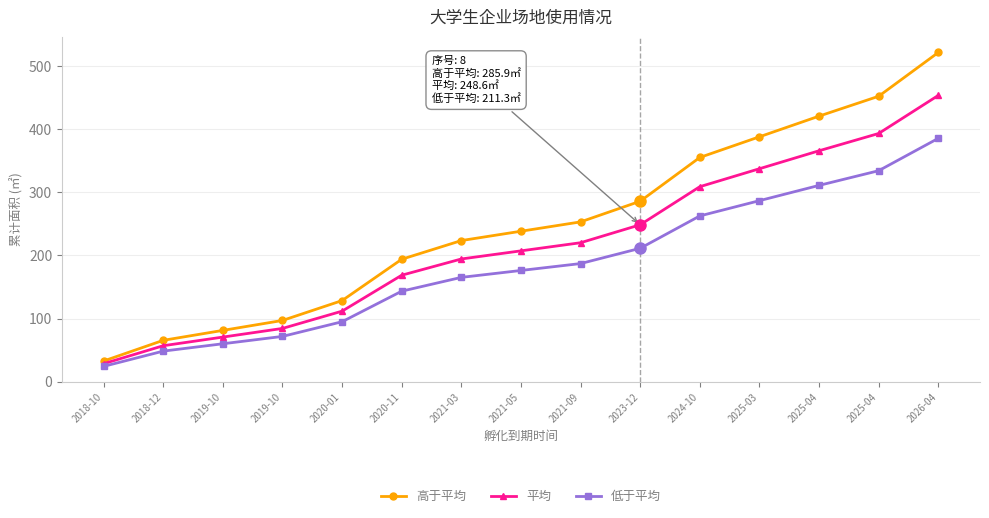

What is the spread (max minus min) of values at 2019-10?

21.2